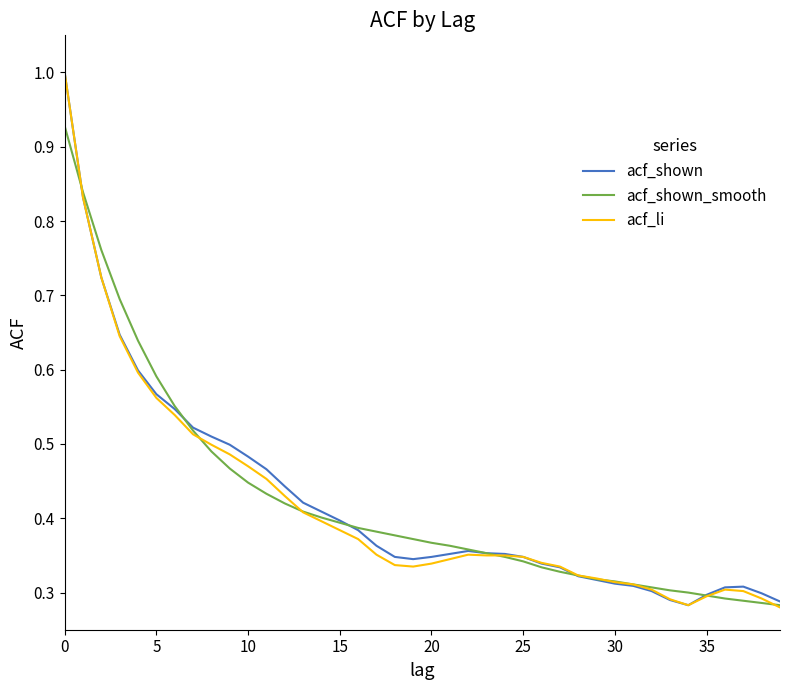

What is the highest value of the acf_li series?

1.0